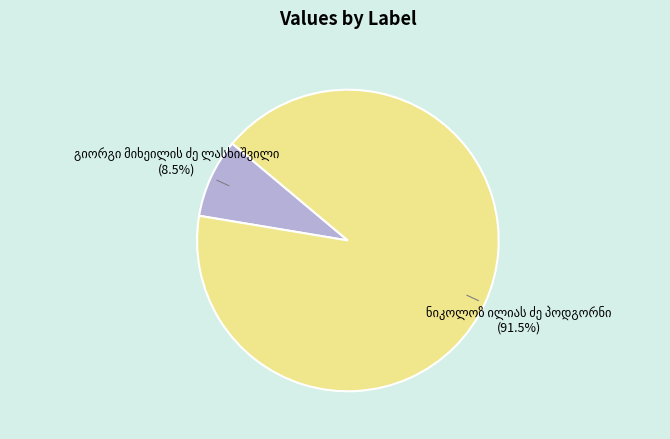

How many segments does this pie chart have?

2